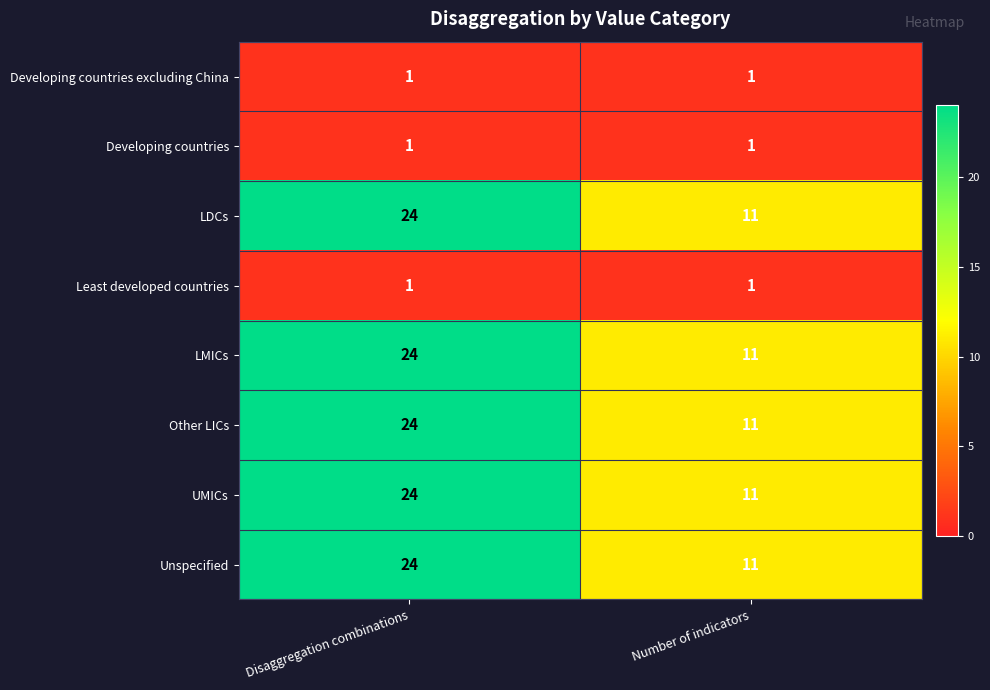

What is the maximum value shown in the chart?

24